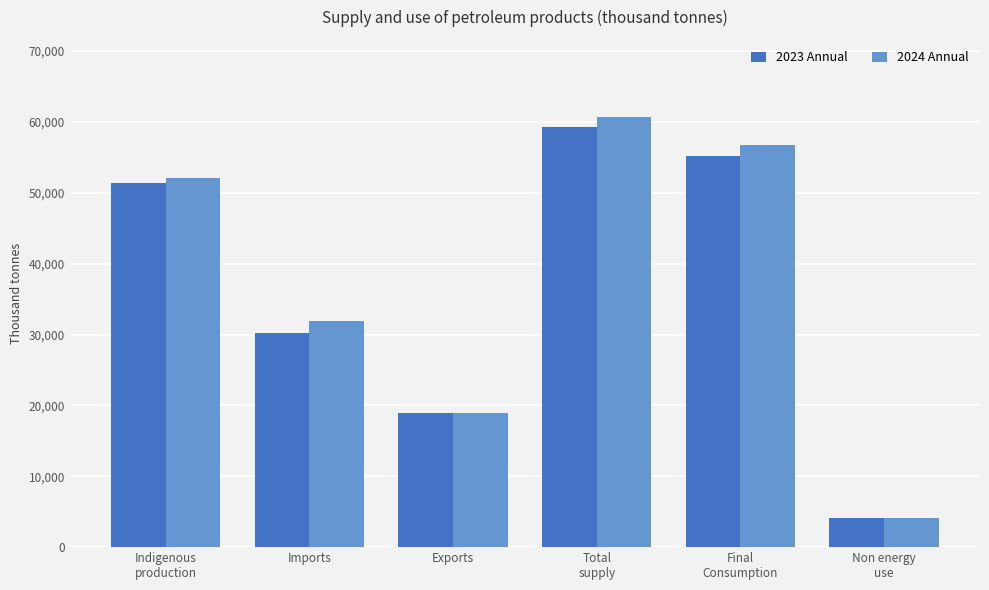

Which series has the largest total across all categories?

2024 Annual